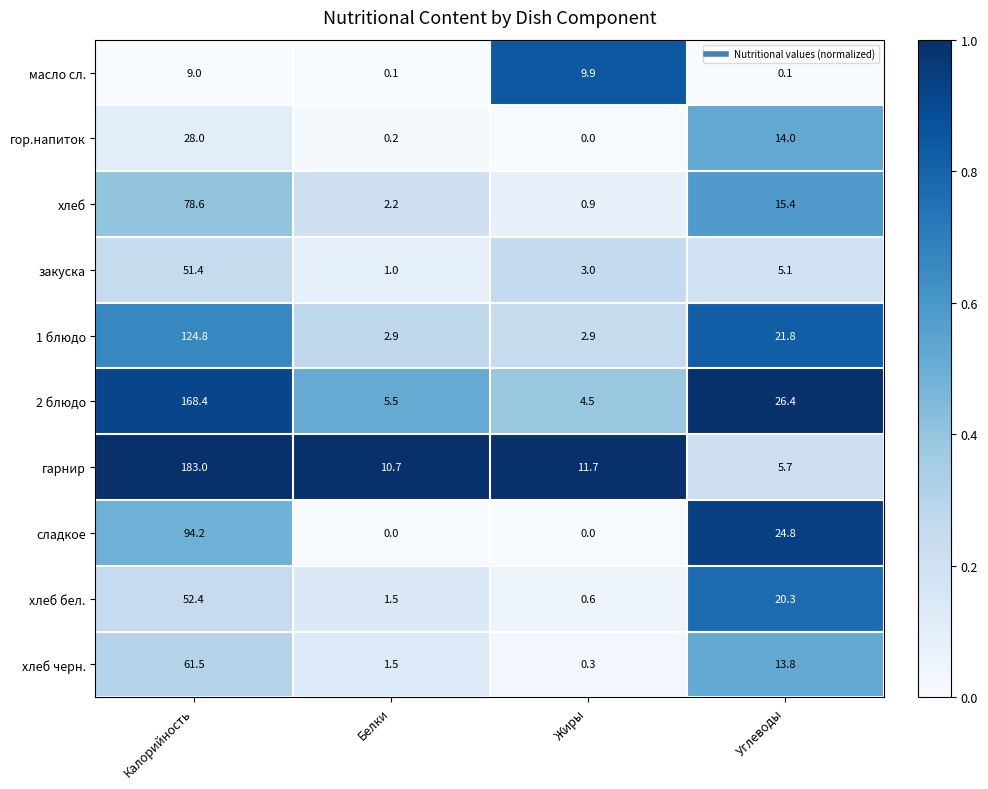

How many categories are shown in the chart?

4